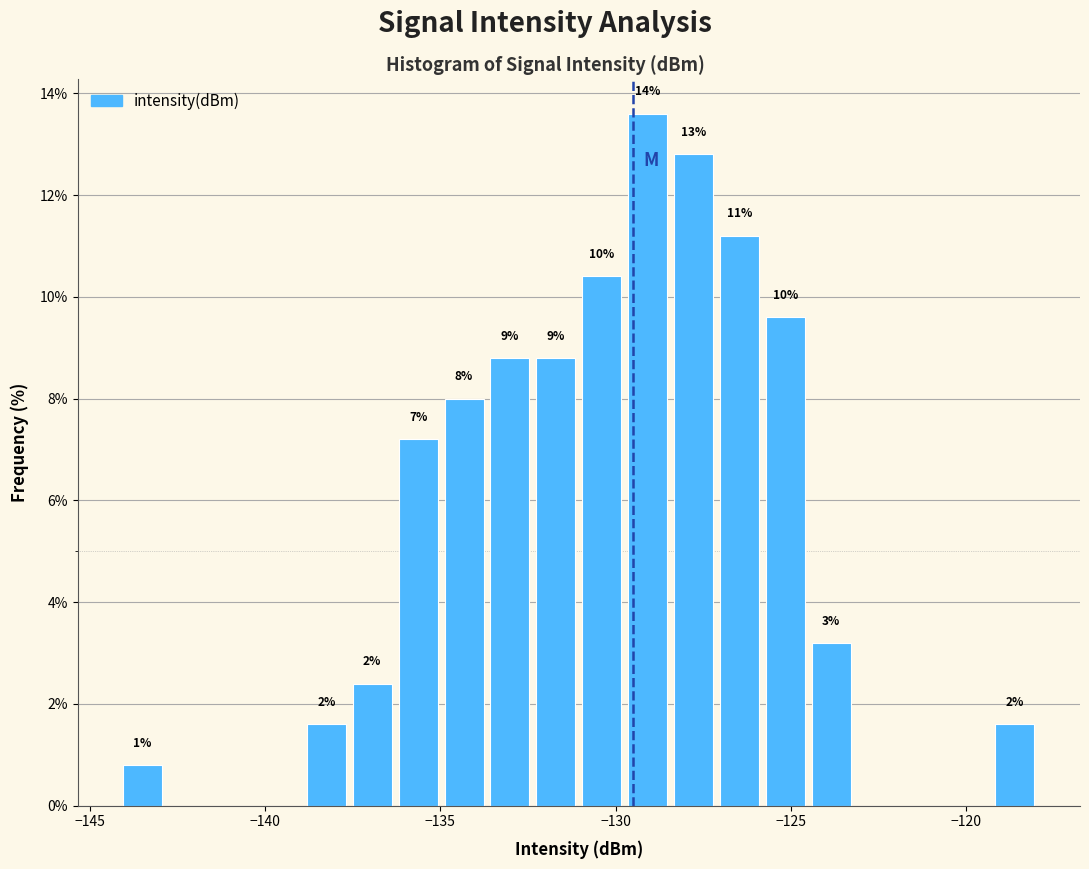

Read against the x-axis, roughly where is the centre of the tallest bar?

-129.0